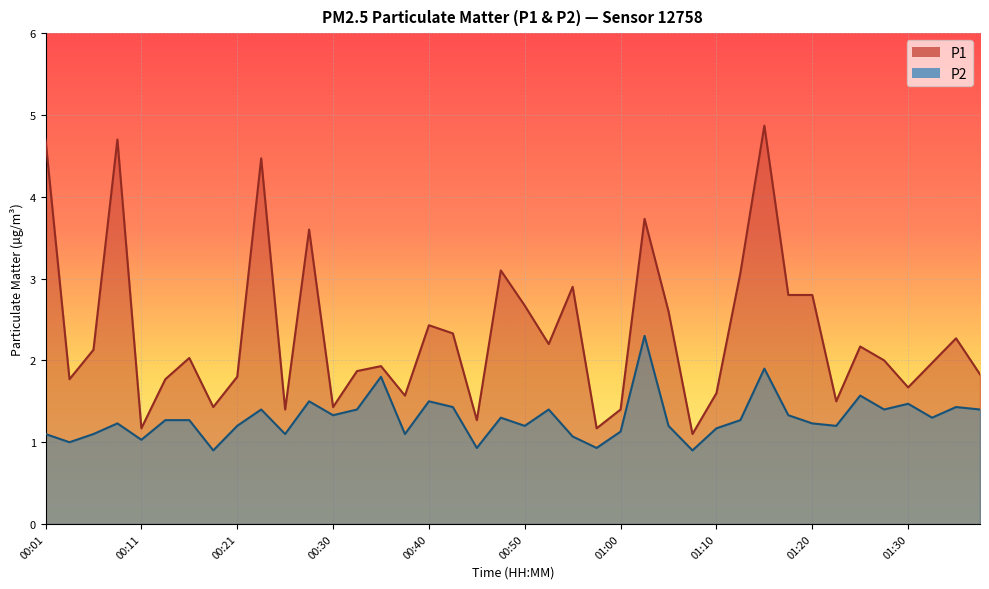

How many data points in P1 are above 2?

20